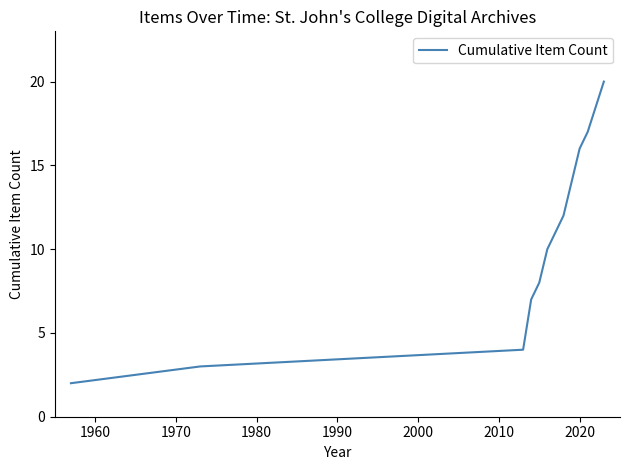

What is the maximum value shown in the chart?

20